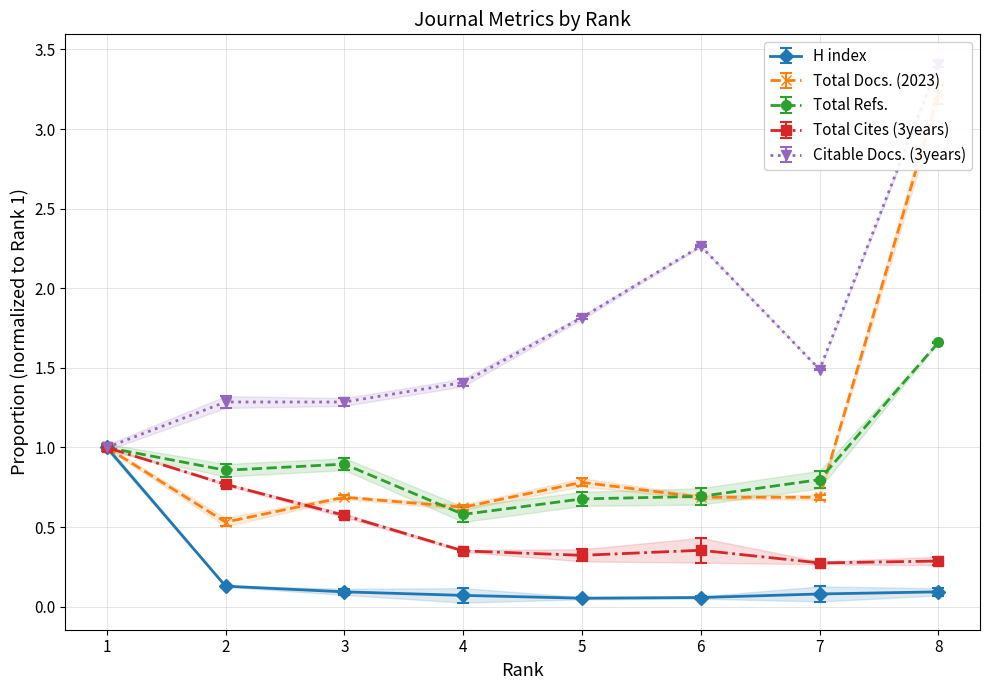

Count the number of categories in the chart.

8